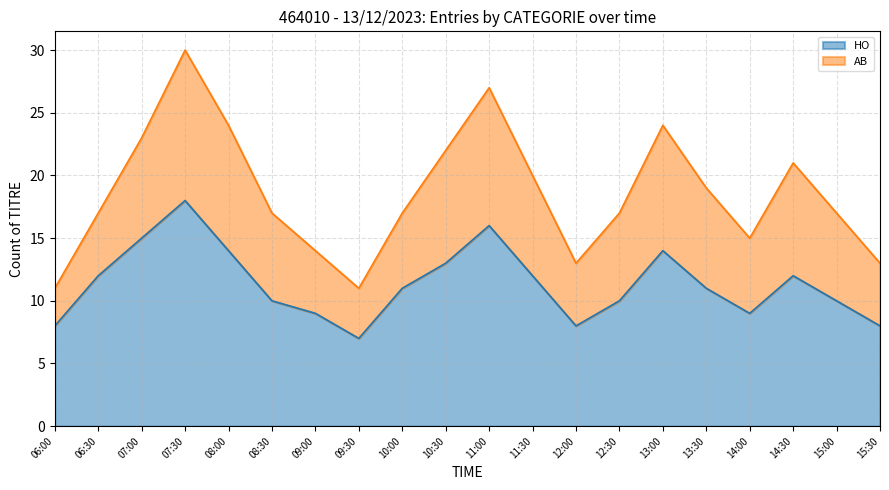

Reading right to left, what are all the values shown in this chart?

15:30=8	15:00=10	14:30=12	14:00=9	13:30=11	13:00=14	12:30=10	12:00=8	11:30=12	11:00=16	10:30=13	10:00=11	09:30=7	09:00=9	08:30=10	08:00=14	07:30=18	07:00=15	06:30=12	06:00=8